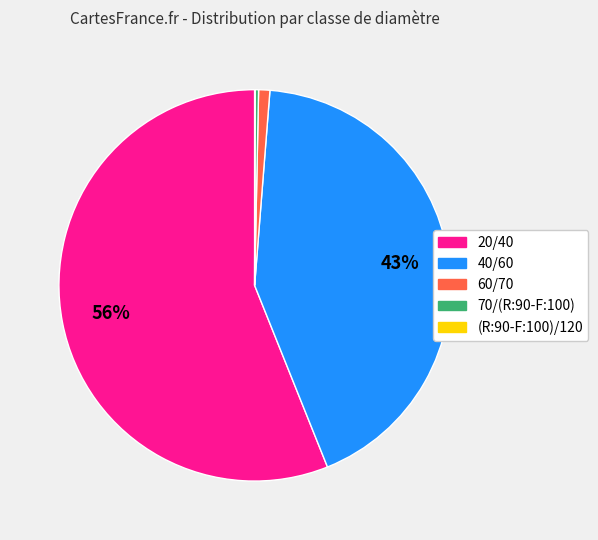

Which slice is the largest?

20/40